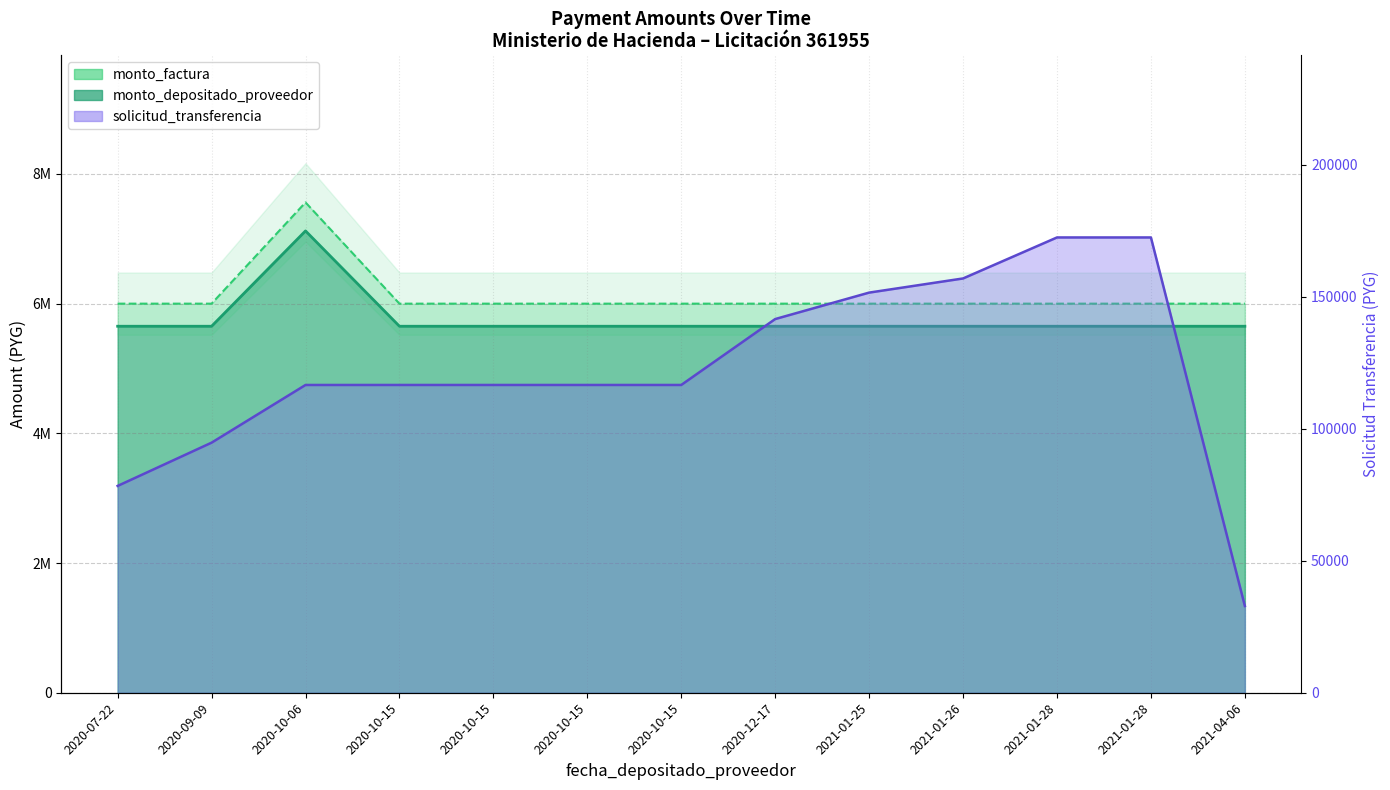

What is the total value across all series at 2020-07-22?

11729902